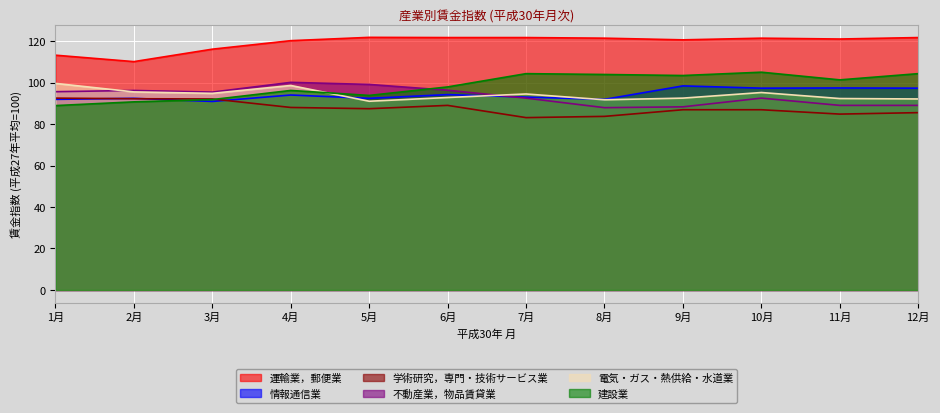

How many lines are shown in the chart?

6